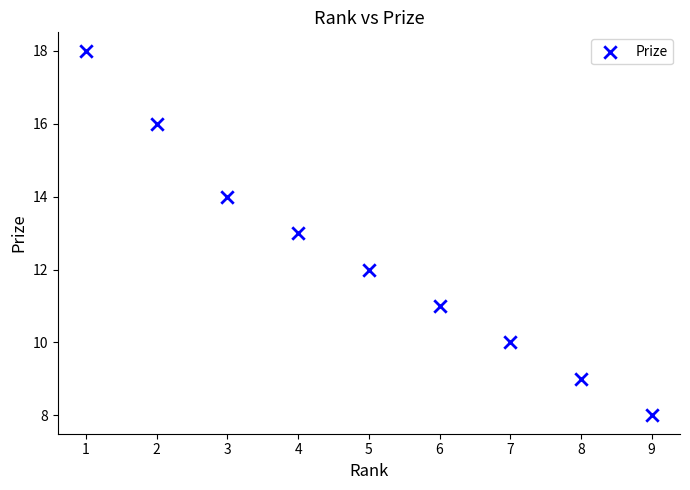

What is the range of Y values (max minus min)?

10